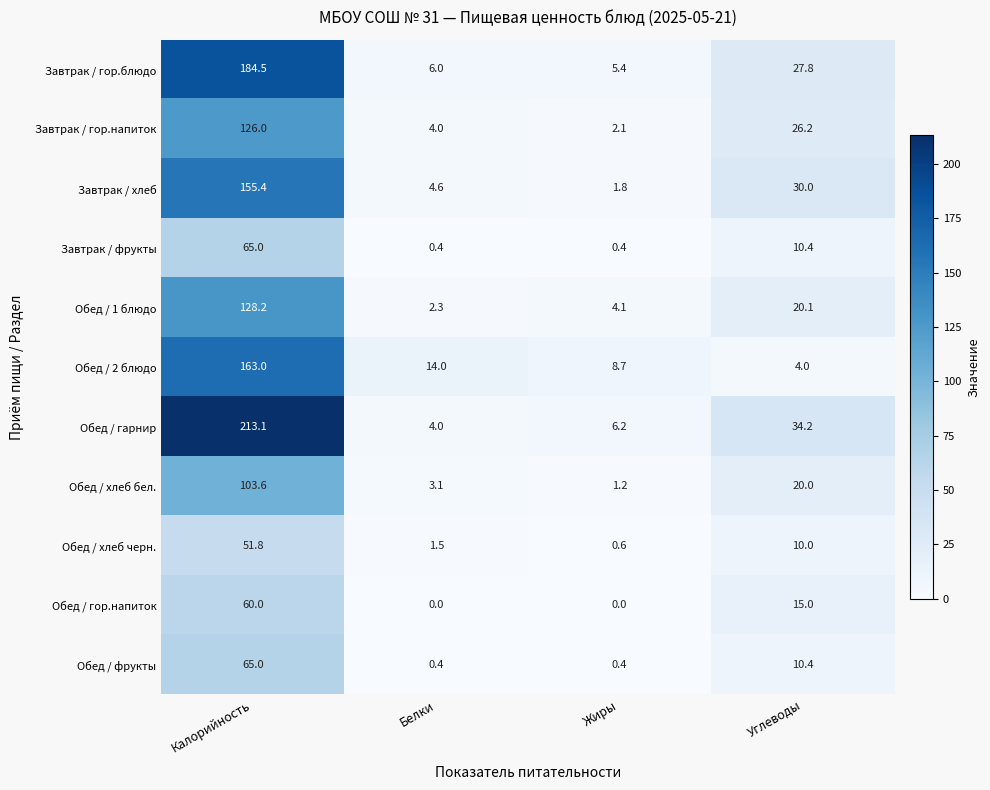

What is the total value across all series at Углеводы?

208.1